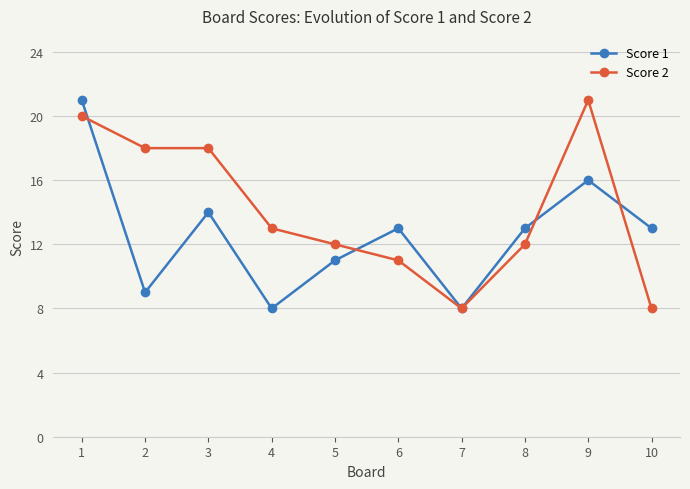

What are all the series names shown in the legend?

Score 1, Score 2